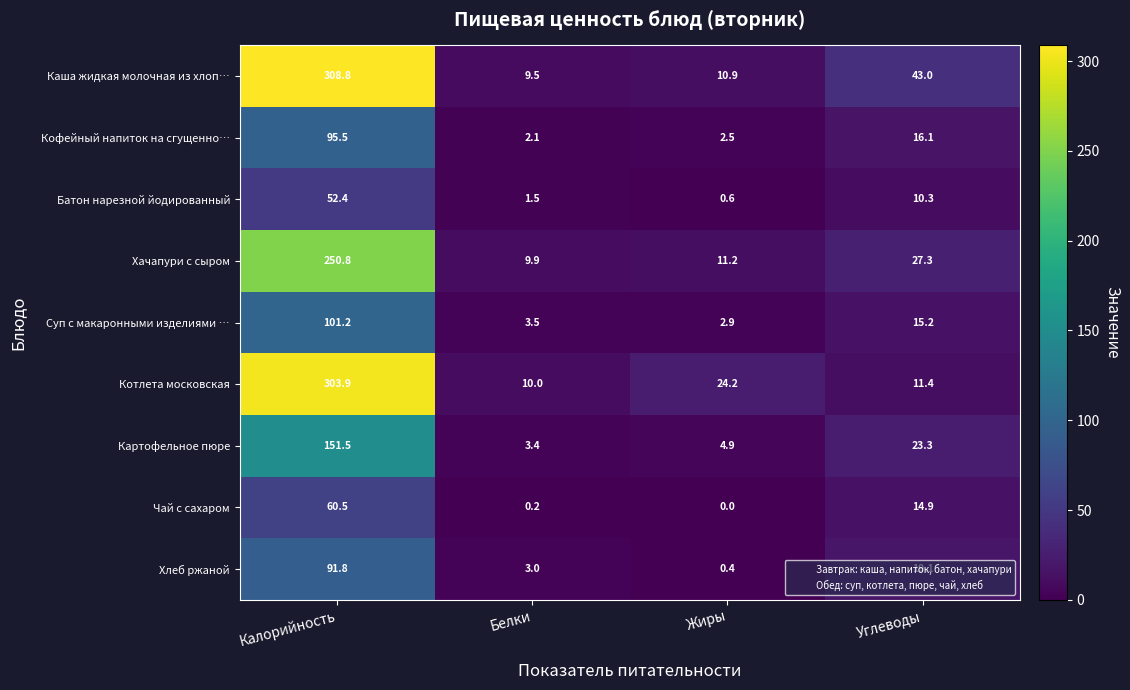

Which series has the largest total across all categories?

Каша жидкая молочная из хлоп…